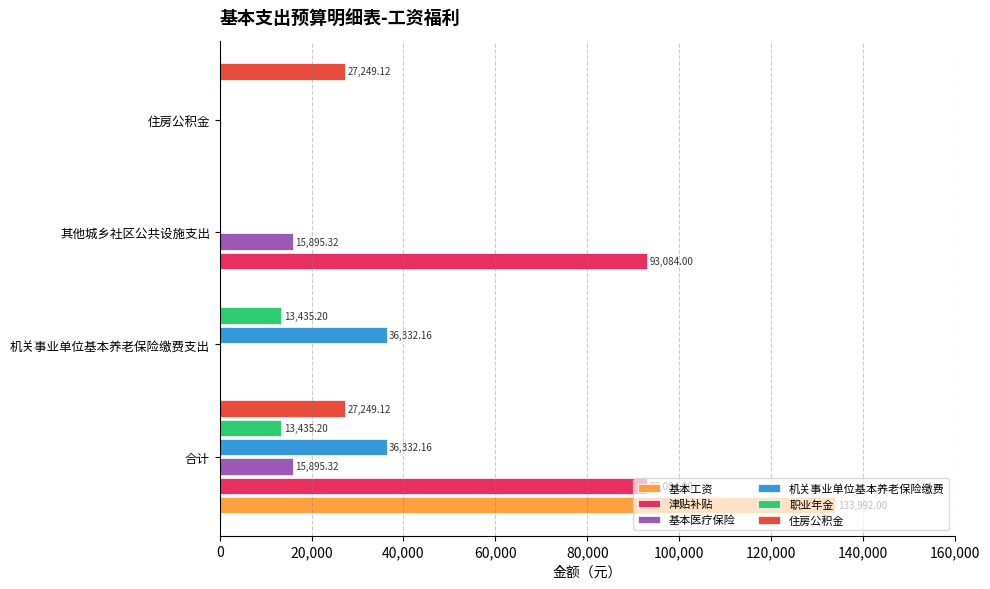

At which category is the sum across all series the highest?

合计